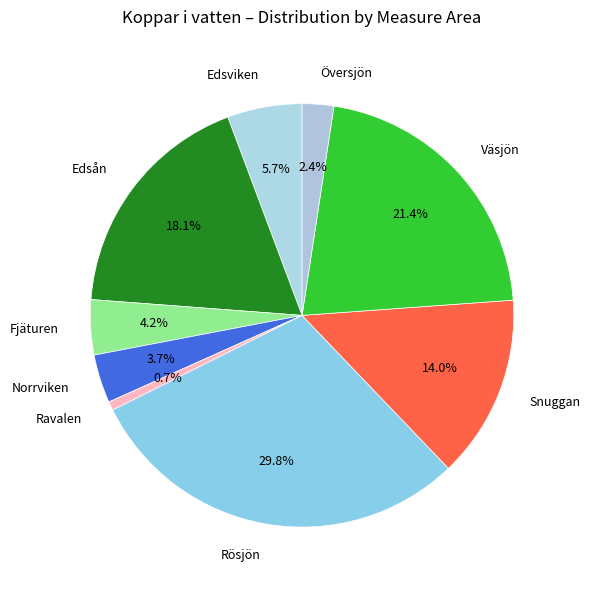

To the nearest percent, what is the combined percentage of Väsjön and Edsviken?

27%